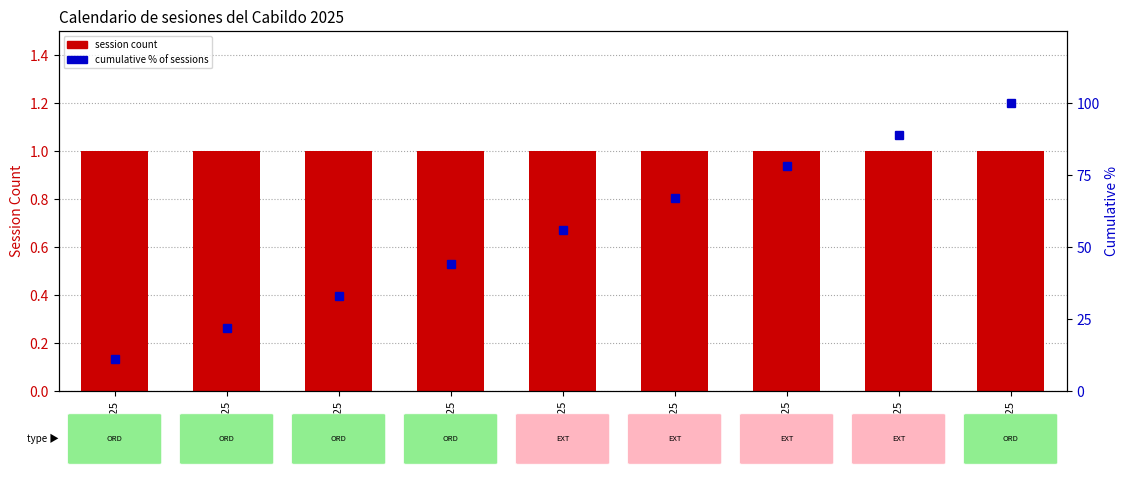

At which category does the chart reach its minimum across all series?

03/01/2025